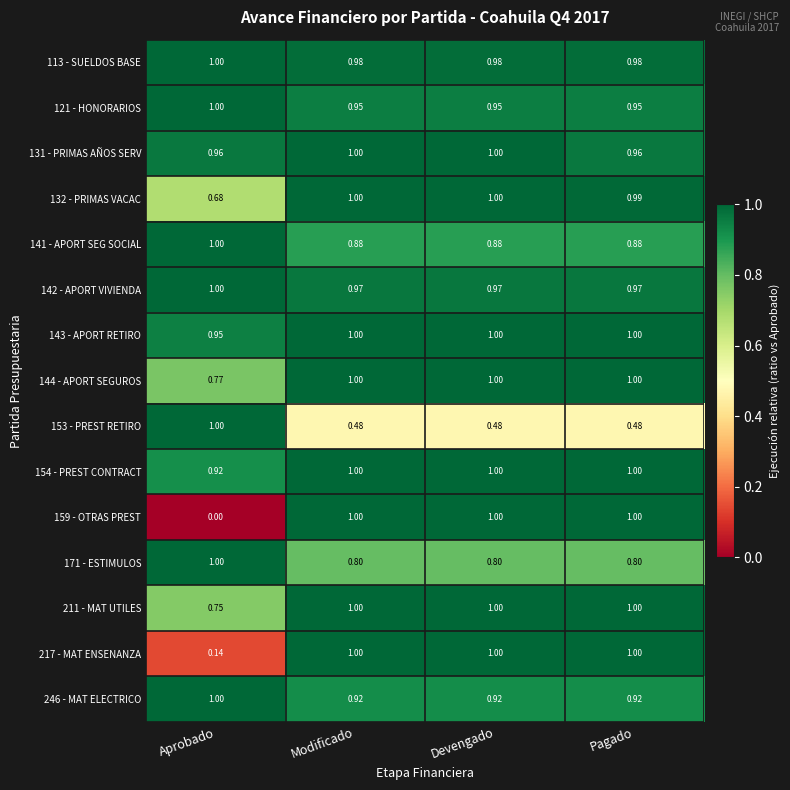

Which category has the lowest value across all series?

Aprobado